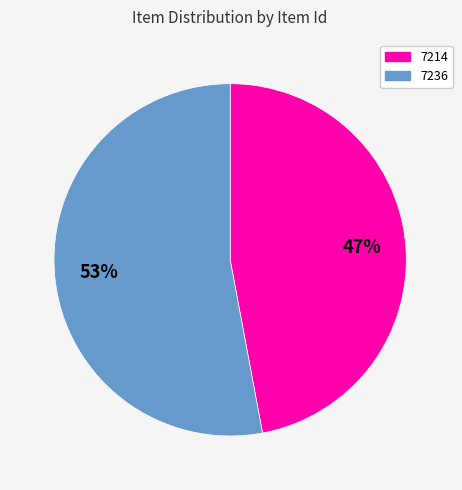

True or false: 7236 accounts for 47% of the total.

False